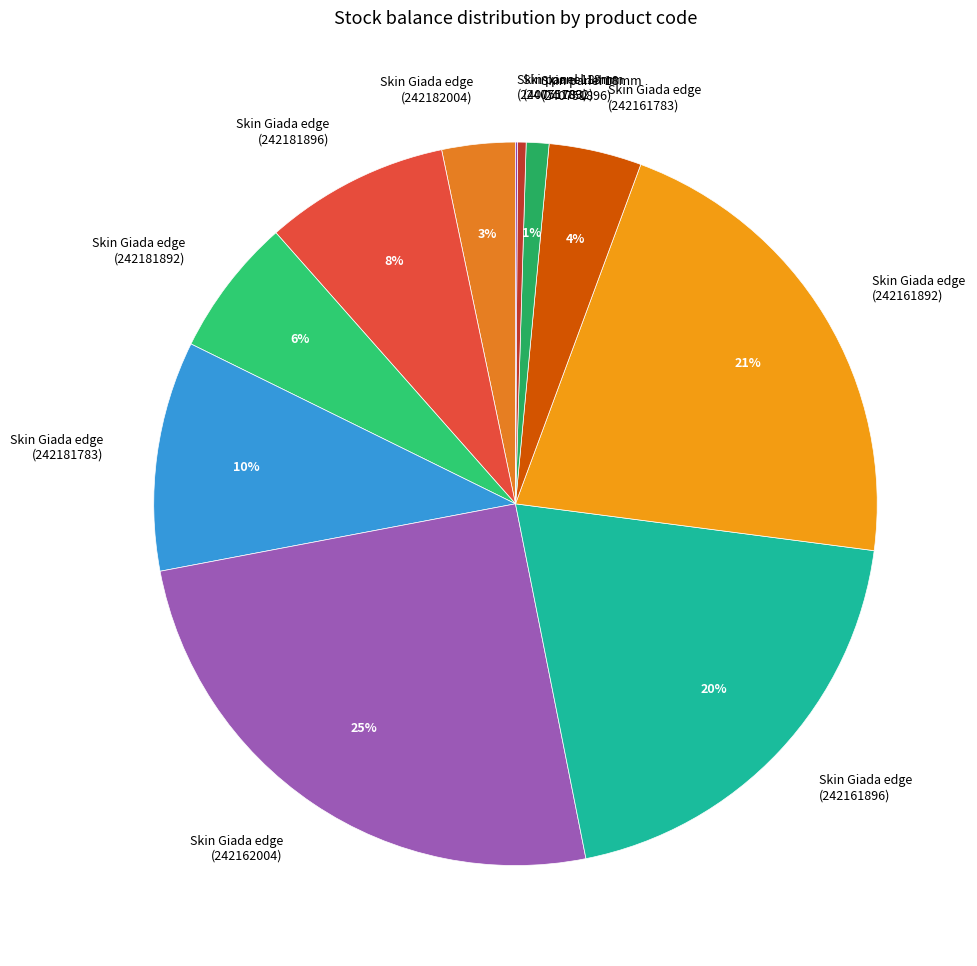

Is there a majority slice in this chart?

No